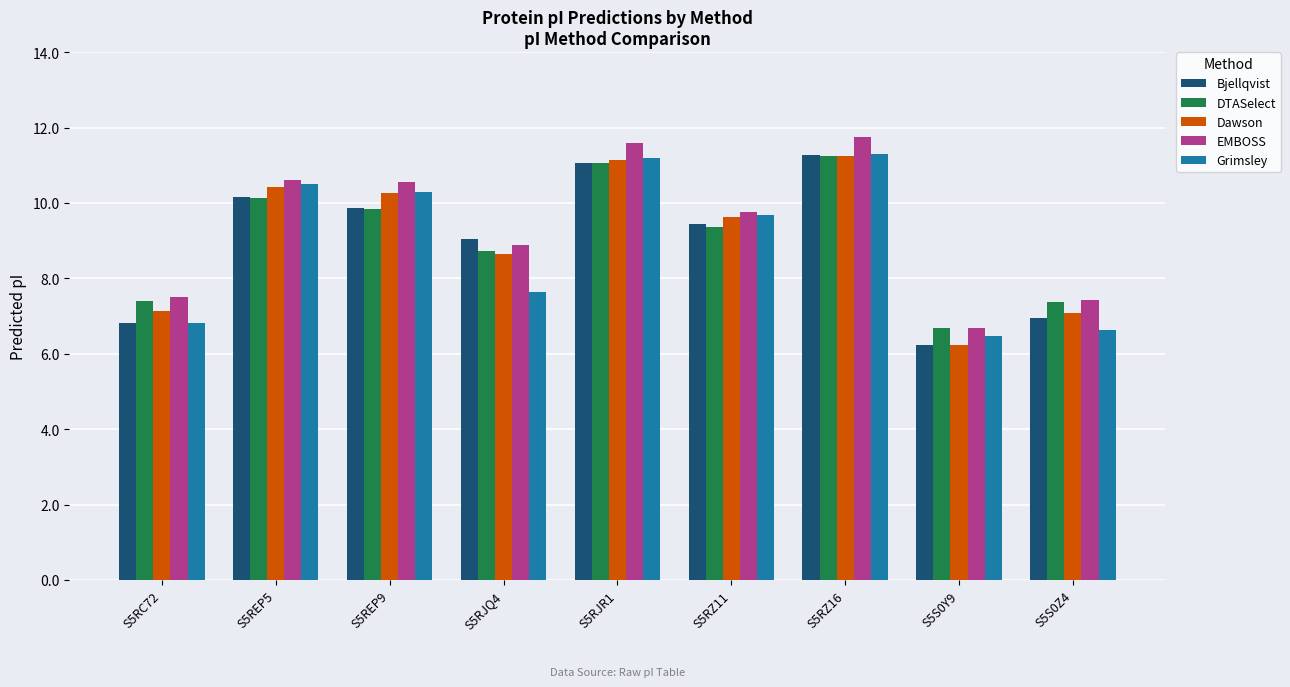

How many bars are there in total?

45